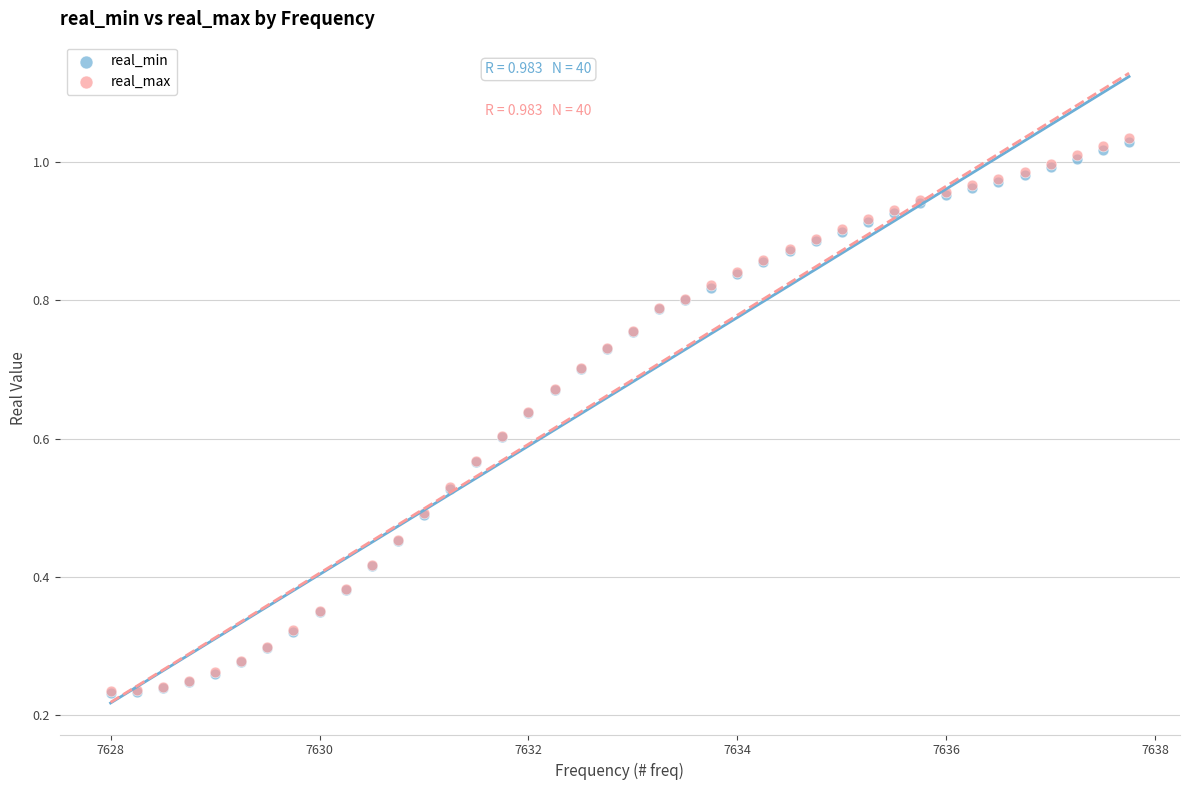

Which series has the largest Y range (max minus min)?

real_max